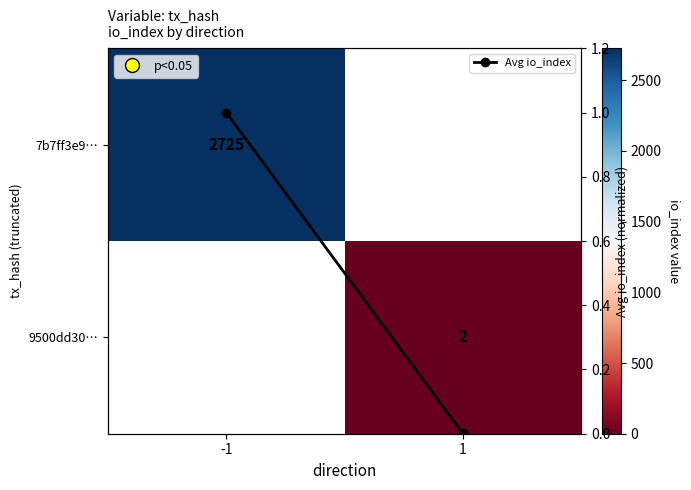

Which category has the lowest value across all series?

1